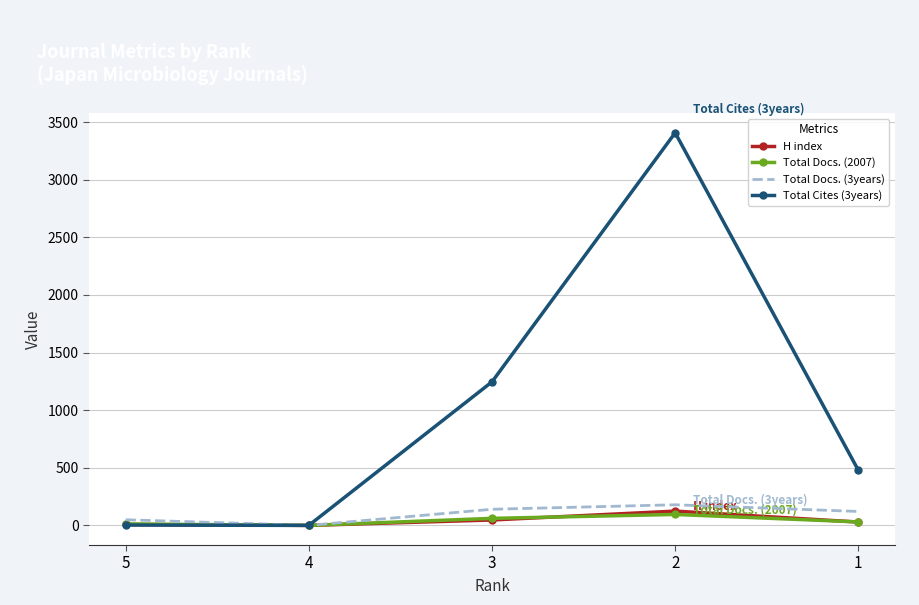

Which series has the largest total across all categories?

Total Cites (3years)